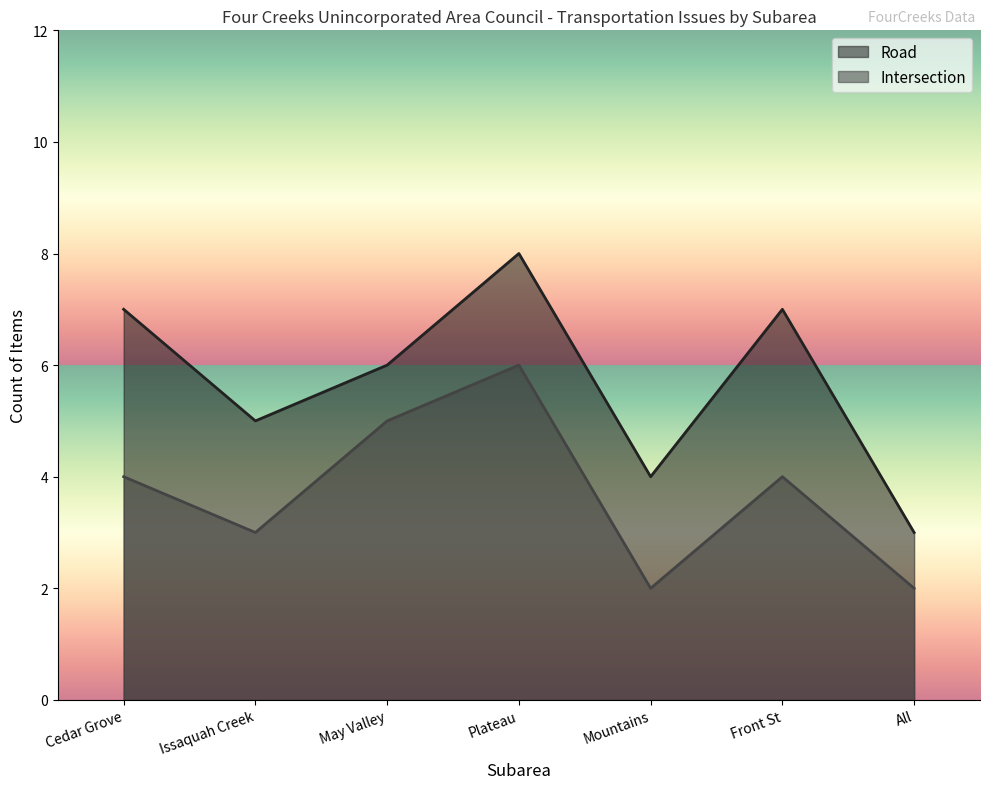

How many lines are shown in the chart?

2